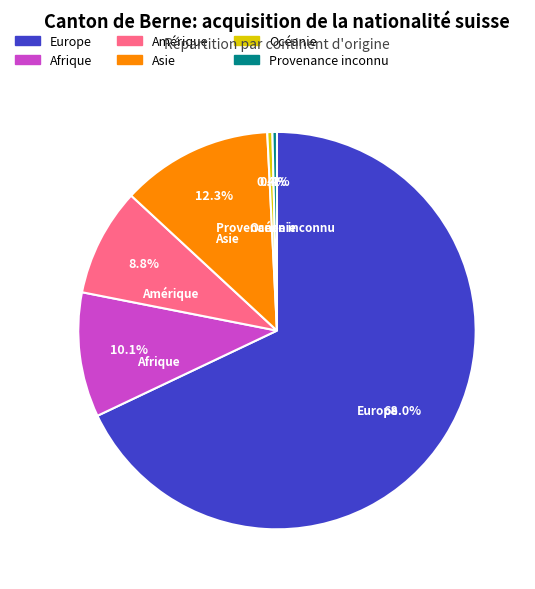

Between Amérique and Afrique, which is larger?

Afrique